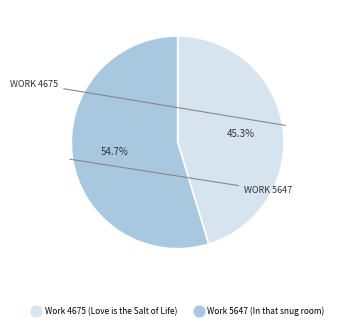

Rank the categories by value from highest to lowest.

Work 5647 (In that snug room), Work 4675 (Love is the Salt of Life)